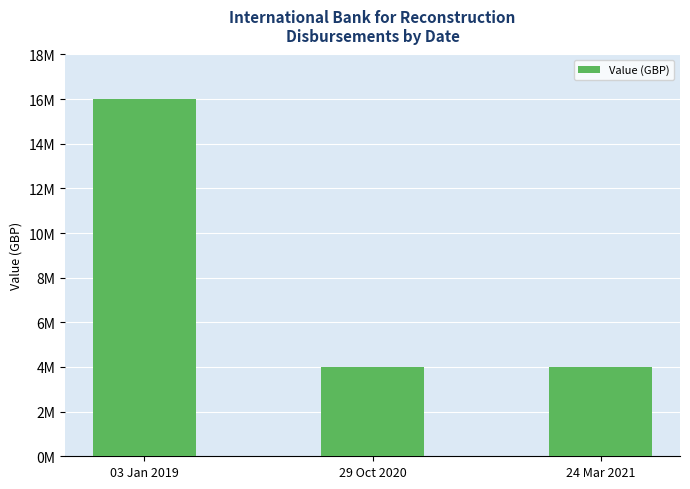

The chart shows a value of 4000000 at 24 Mar 2021. True or false?

True